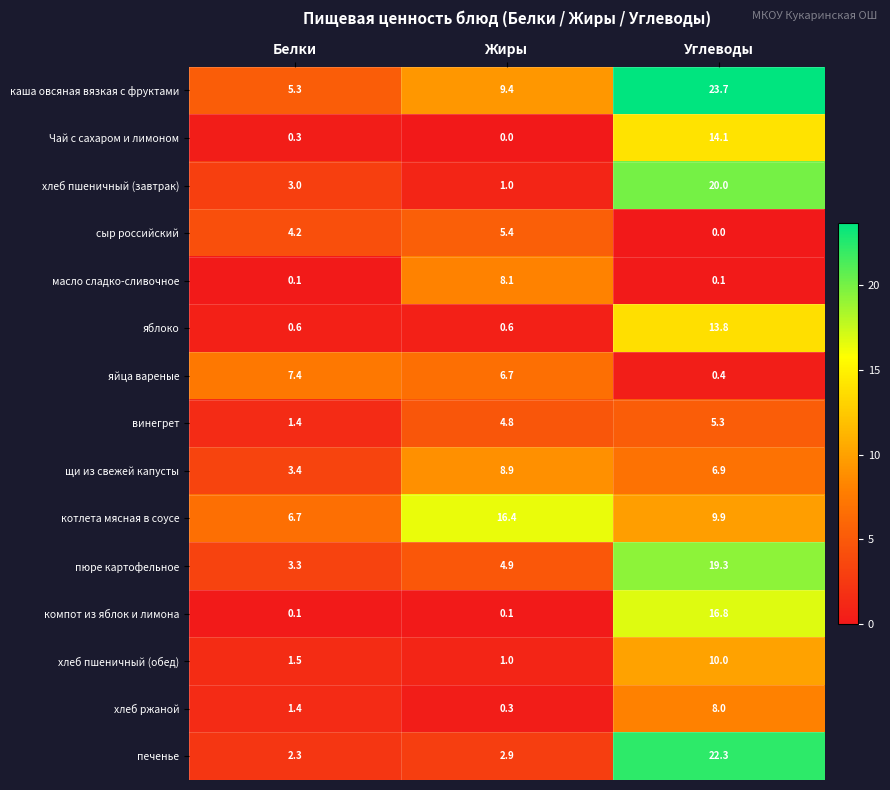

What is the difference between the highest and lowest values at Углеводы?

23.7